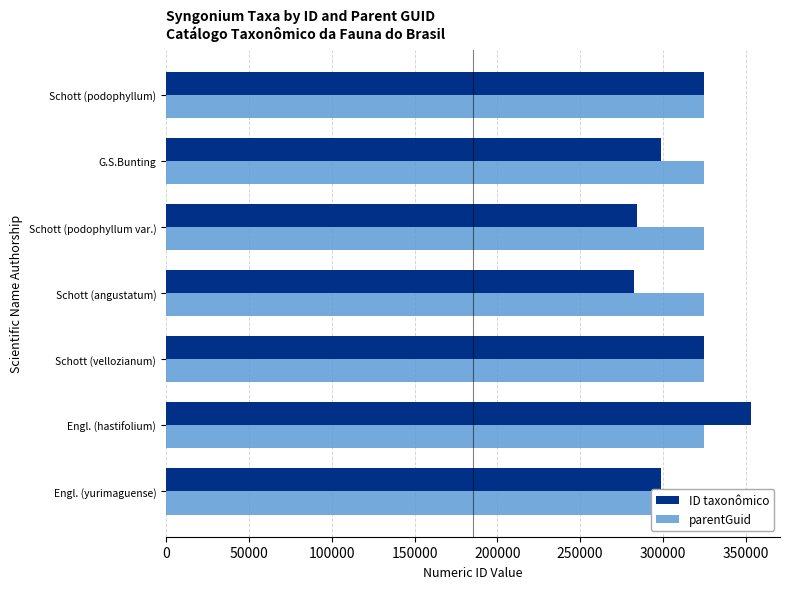

Rank the series at Engl. (hastifolium) from lowest to highest value.

parentGuid, ID taxonômico